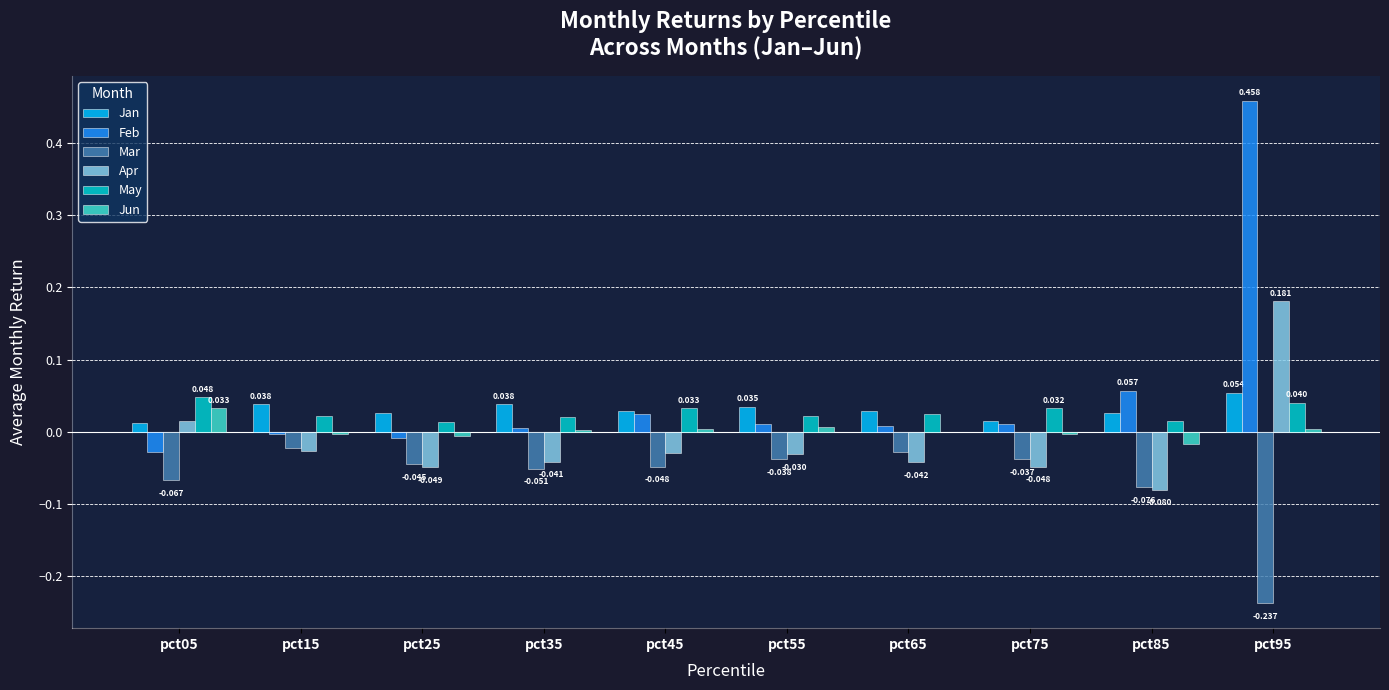

Is the value of Jan at pct65 greater than the value of Jun at pct35?

Yes